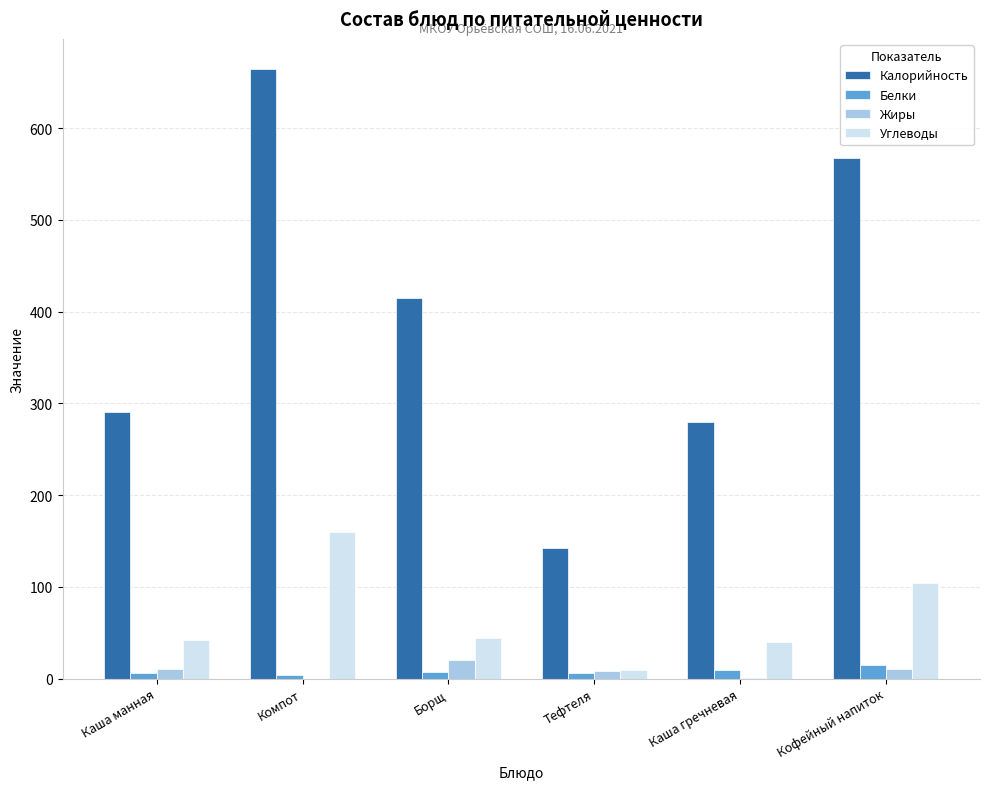

What is the sum of all Калорийность values?

2359.0